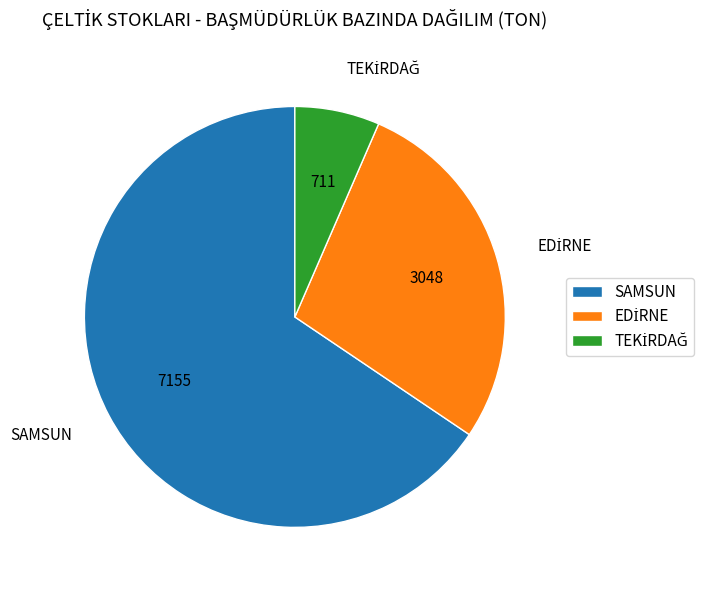

Is it true that SAMSUN is 80% of the pie?

False